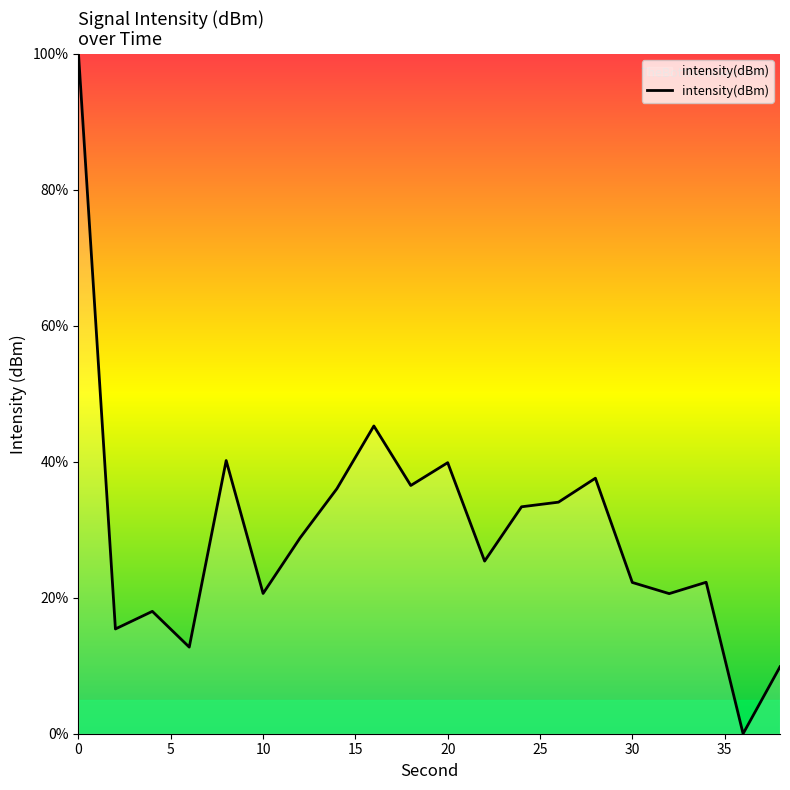

How many values exceed 28?

10